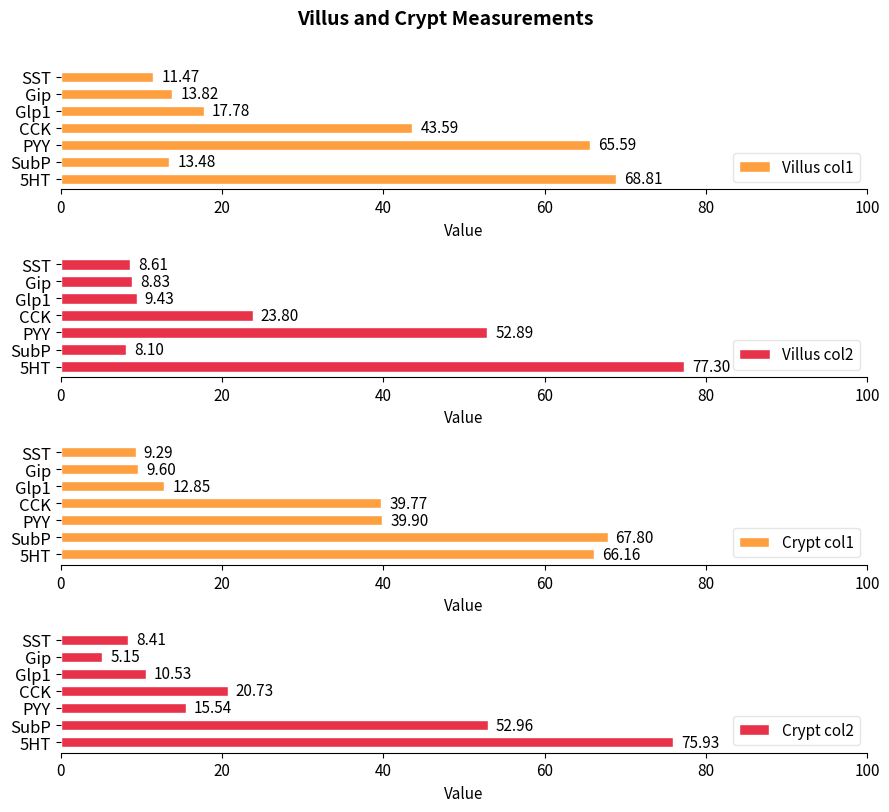

What is the value of the Villus col1 bar at the 7th from the left?

11.5